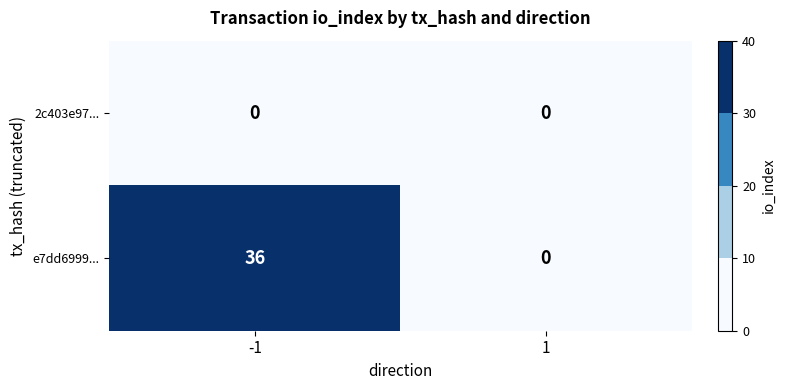

What is the sum of the e7dd6999... values at -1 and 1?

36